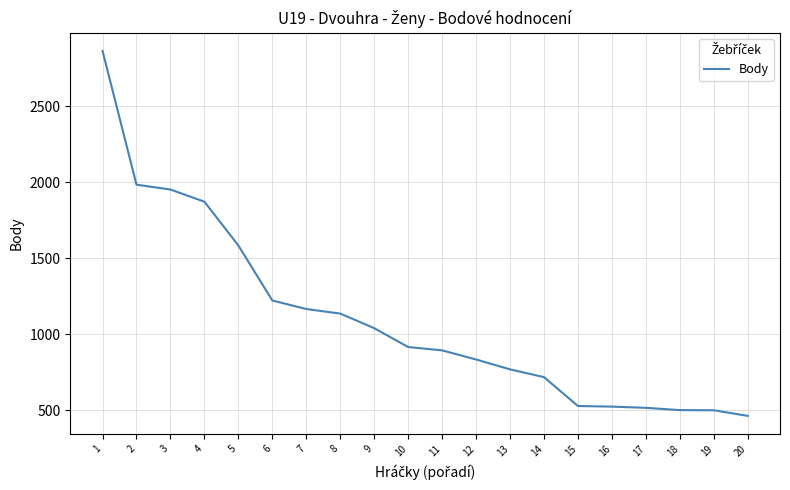

True or false: the data has more than 2 interior local peaks.

False